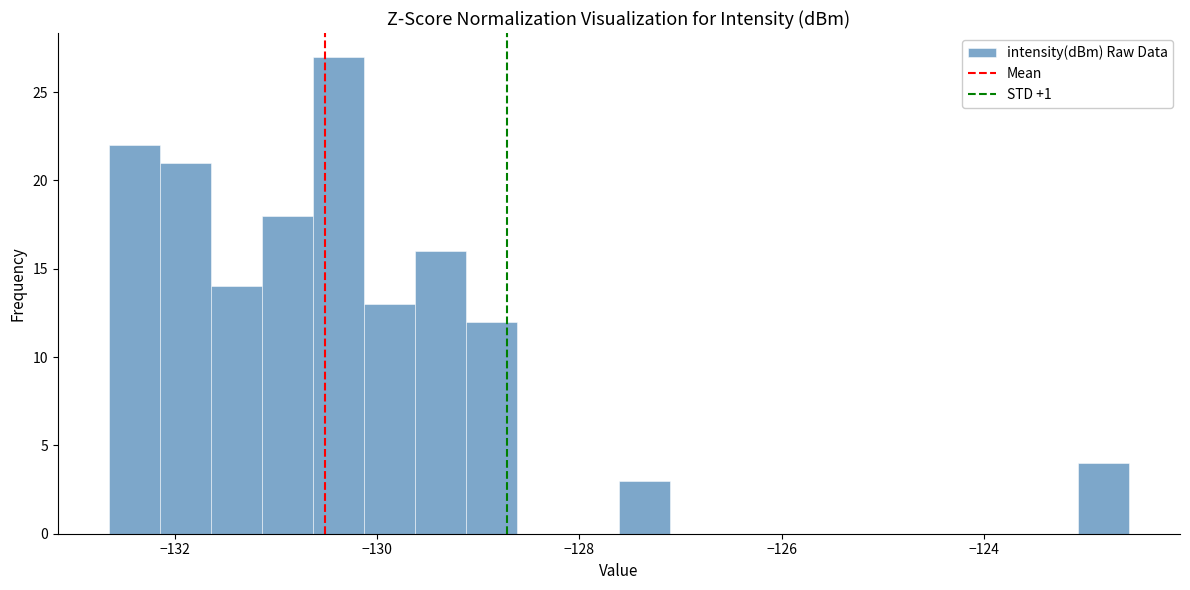

Read against the x-axis, roughly where is the centre of the tallest bar?

-130.4